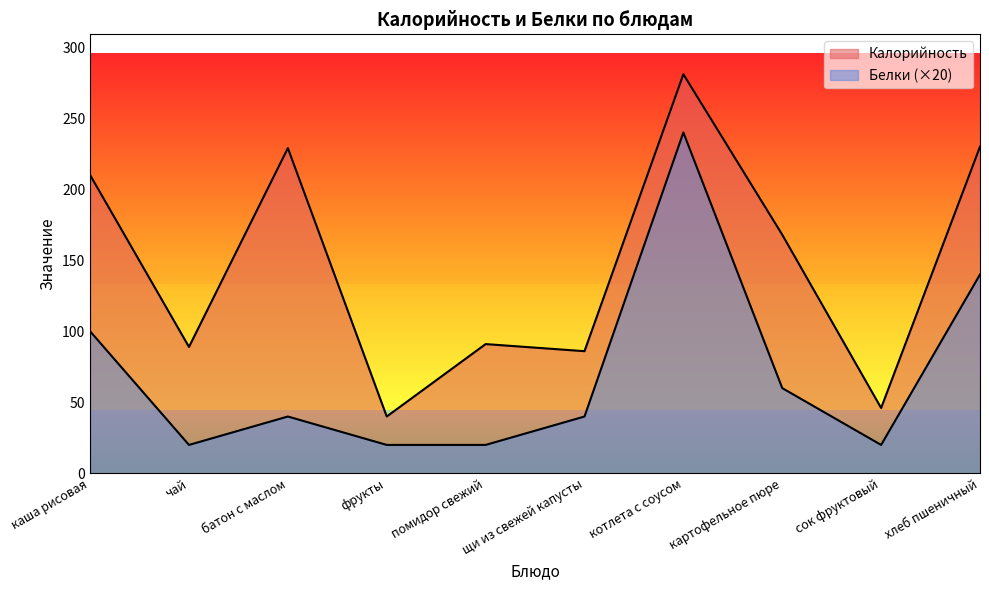

What is the label of the 9th point from the right?

чай